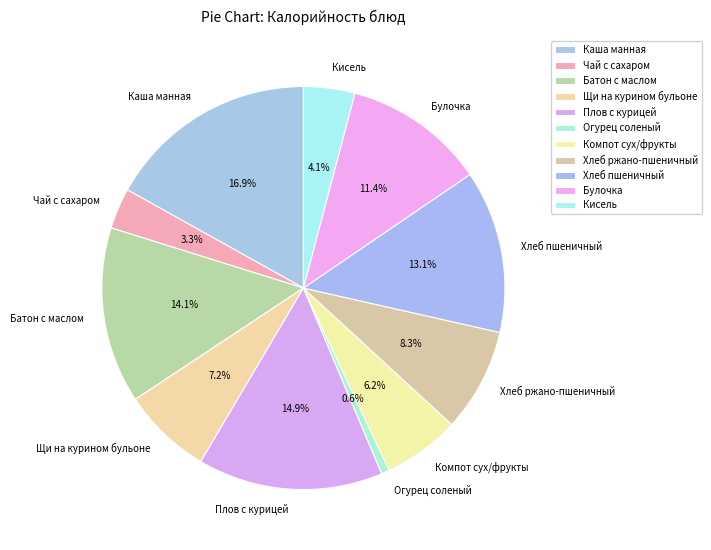

Count the number of slices in the pie.

11